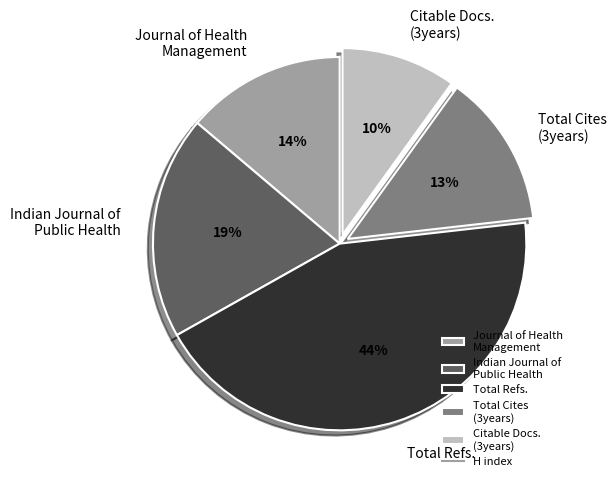

Do Total Cites (3years) and Total Refs. together represent more than half of the pie?

Yes